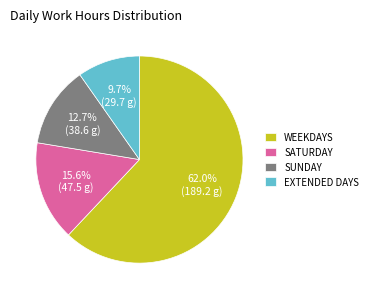

Is WEEKDAYS the majority of the pie?

Yes